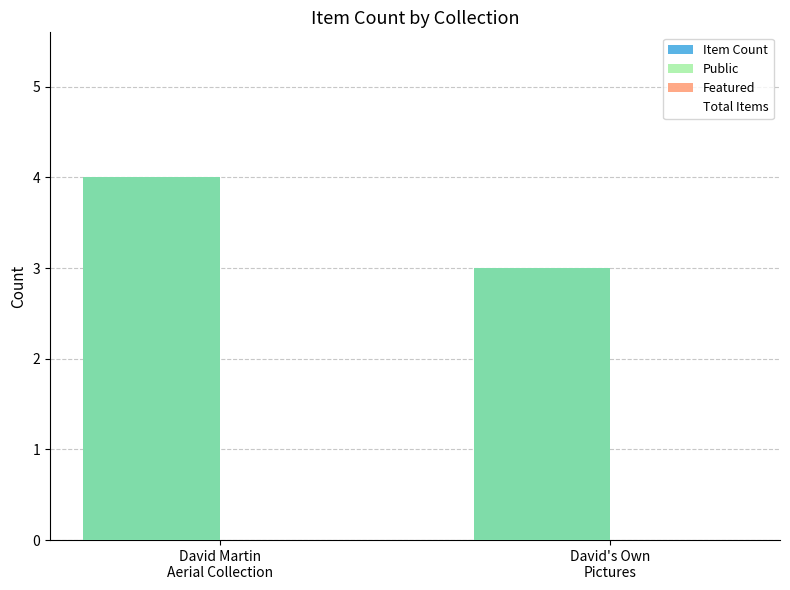

Reading left to right, transcribe all the data shown in this chart.

Item Count: 4	3
Public: 4	3
Featured: 0	0
Total Items: 3	3